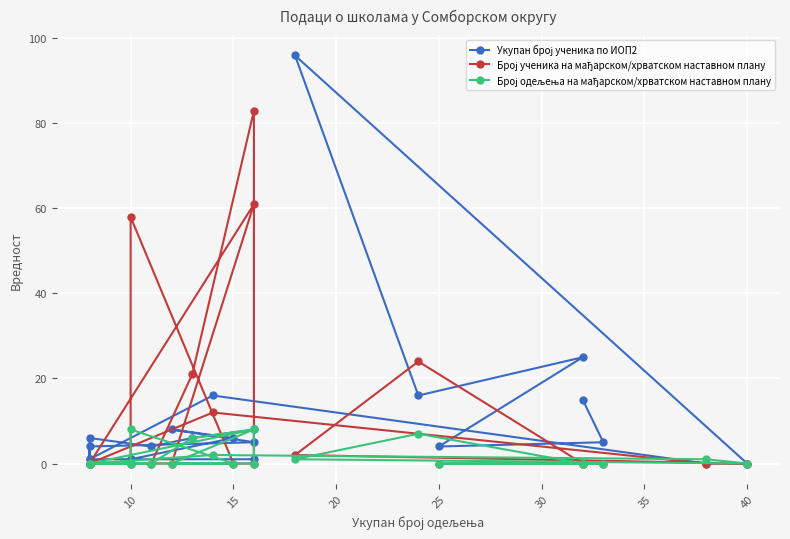

How many distinct data groups are displayed?

3